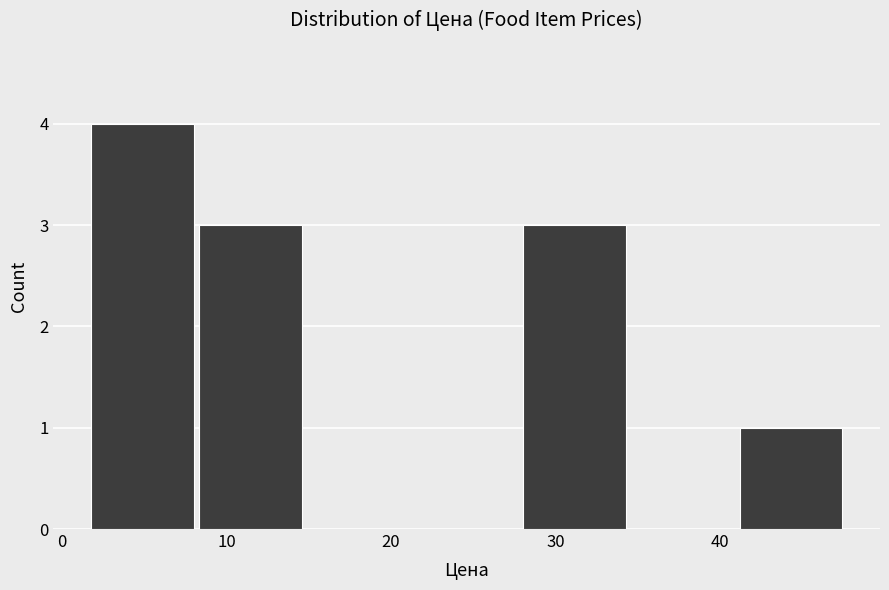

Reading left to right, transcribe this chart: for each bar, give the range it covers on the x-axis and its height. Neither the bar edges nor the heights are printed on the chart, so give them approximately, as read against the axes.

2 to 8: 4
8 to 15: 3
15 to 21: 0
21 to 28: 0
28 to 34: 3
34 to 41: 0
41 to 48: 1